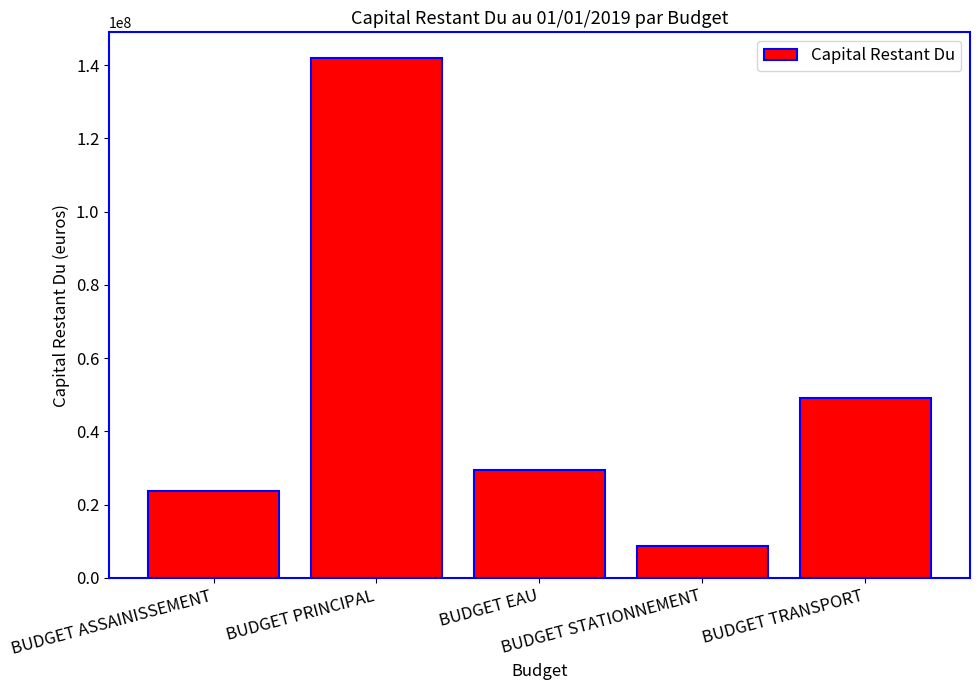

Approximately how many times larger is the value at BUDGET PRINCIPAL compared to BUDGET ASSAINISSEMENT?

6.0